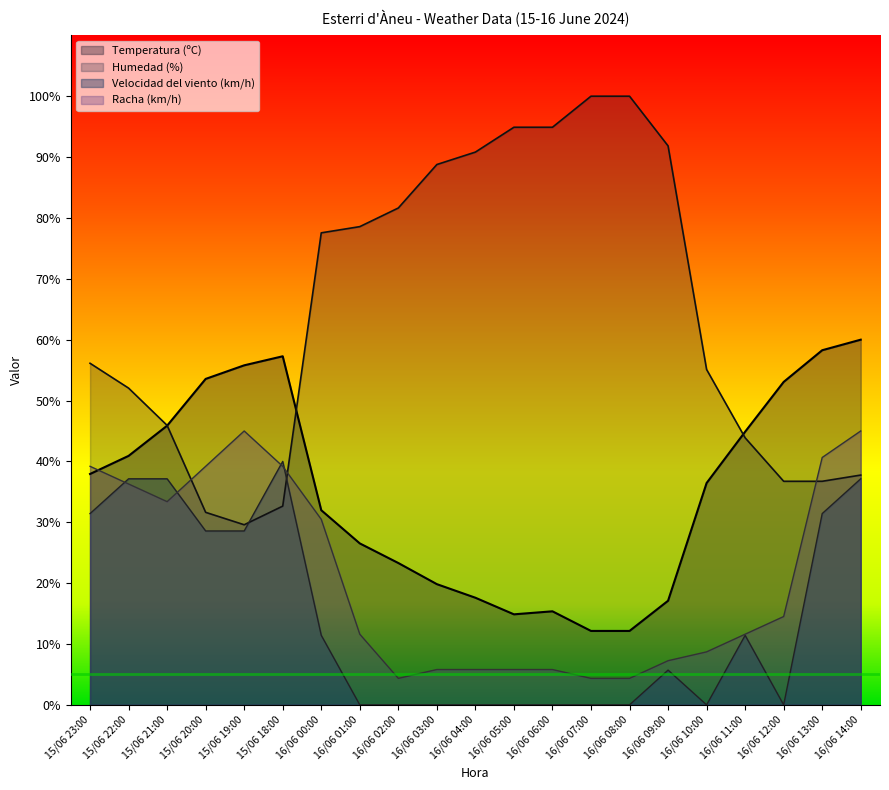

What is the sum of the Racha (km/h) values at 16/06 12:00 and 16/06 03:00?

20.3